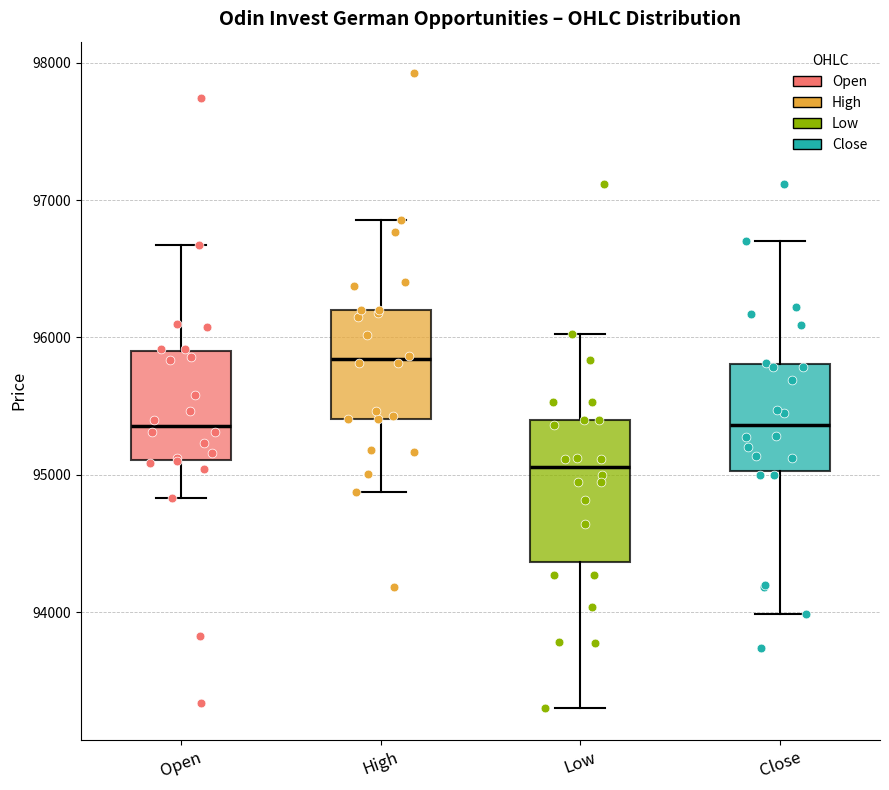

Reading left to right, transcribe this box plot: for each box, give where its median line is, the range the box spans, and where its two whiskers end, as read against the y-axis. The values are not printed on the chart, so give them approximately, as read against the axis.

Open: median 95400, box 95100 to 95900, whiskers 94800 to 96700
High: median 95800, box 95400 to 96200, whiskers 94900 to 96900
Low: median 95100, box 94400 to 95400, whiskers 93300 to 96000
Close: median 95400, box 95000 to 95800, whiskers 94000 to 96700